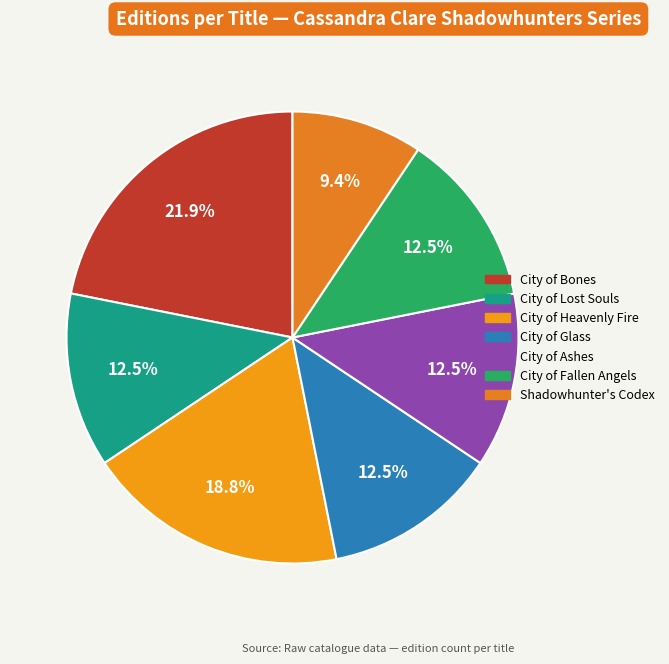

How many slices are in this pie chart?

7